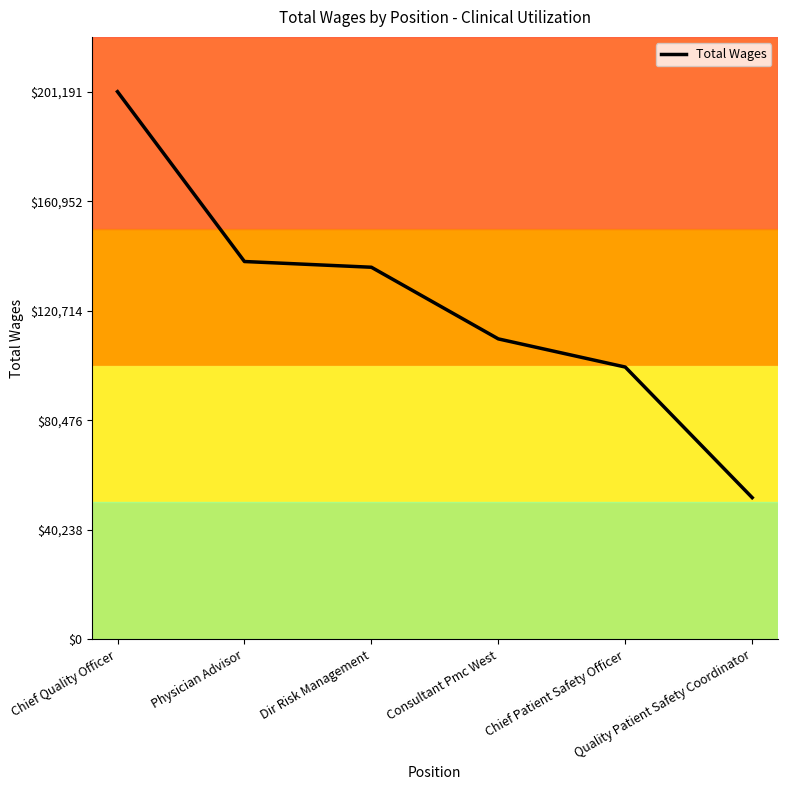

What is the minimum value shown in the chart?

52079